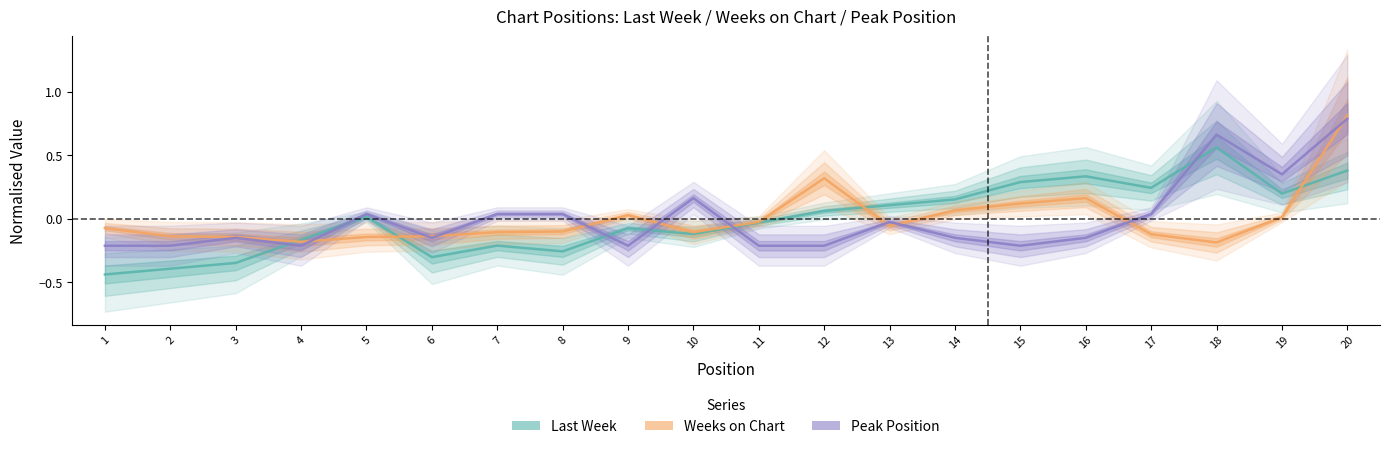

Which category has the lowest value across all series?

1